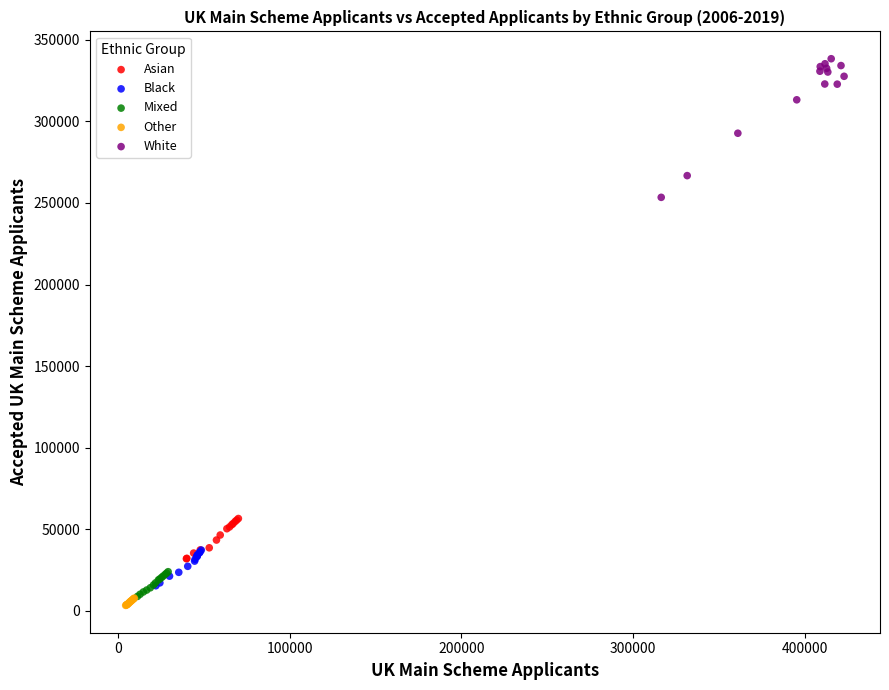

Which series contains the highest Y value?

White